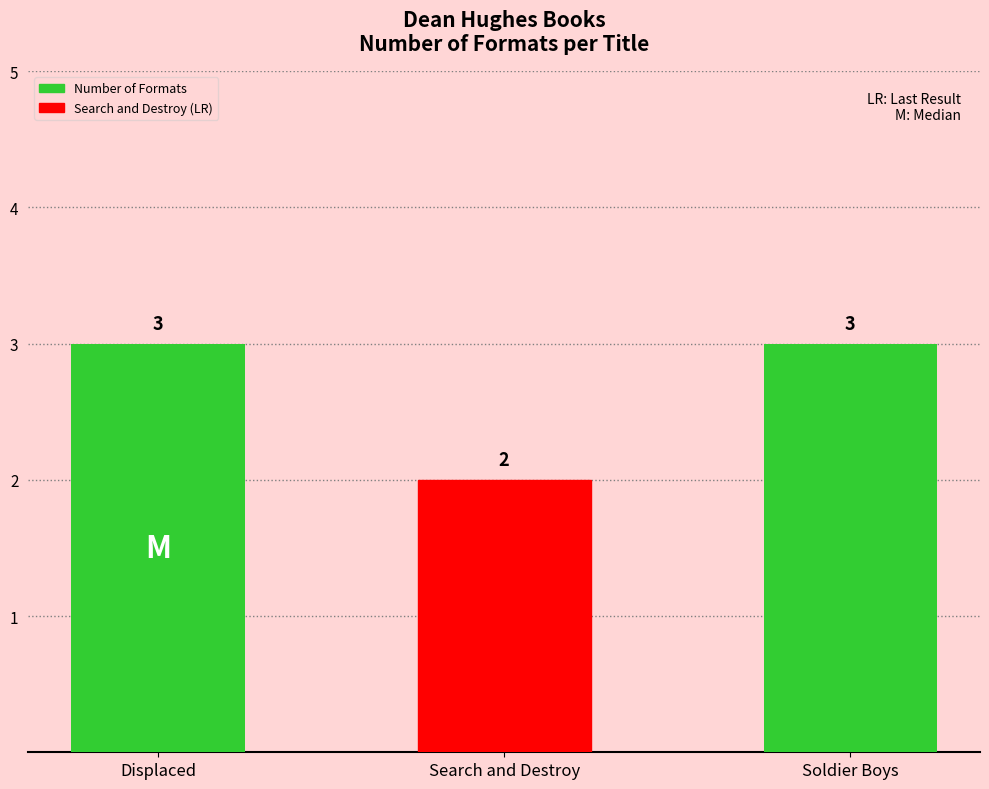

Which has a higher value, Search and Destroy or Displaced?

Displaced